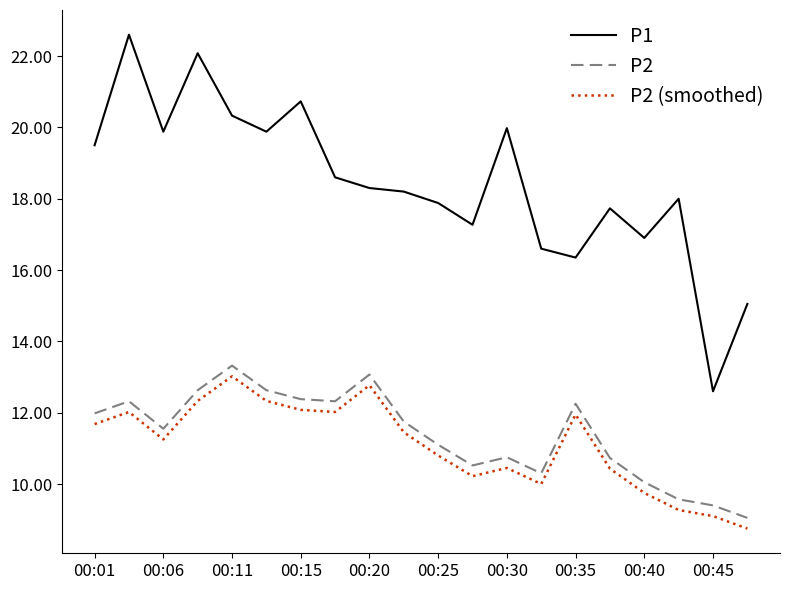

True or false: P2 and P2 (smoothed) intersect in this chart.

False